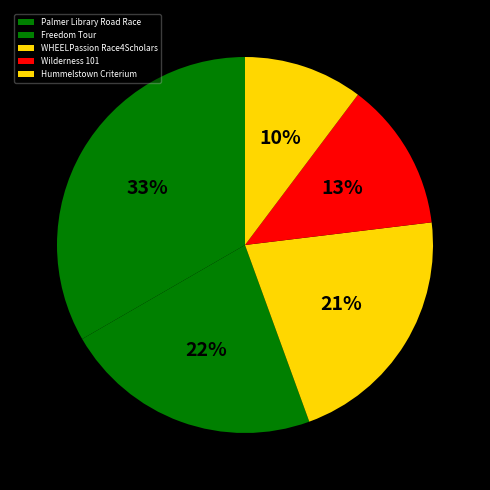

To the nearest percent, what percentage of the pie is WHEELPassion Race4Scholars?

21%